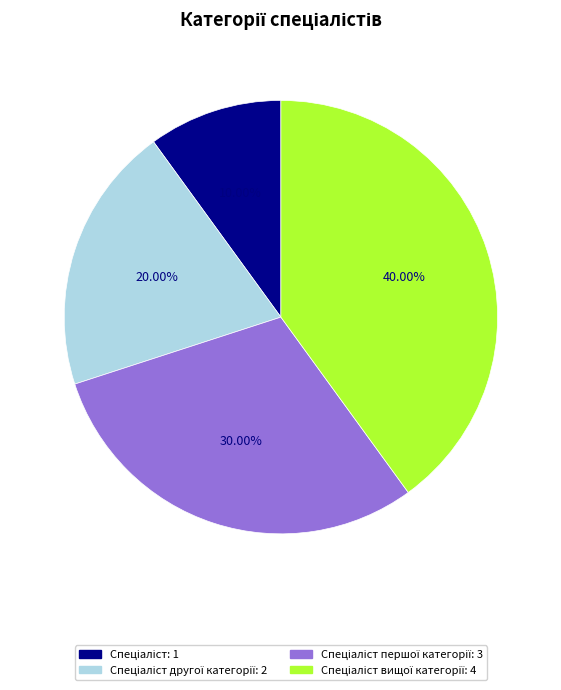

Is there a majority slice in this chart?

No